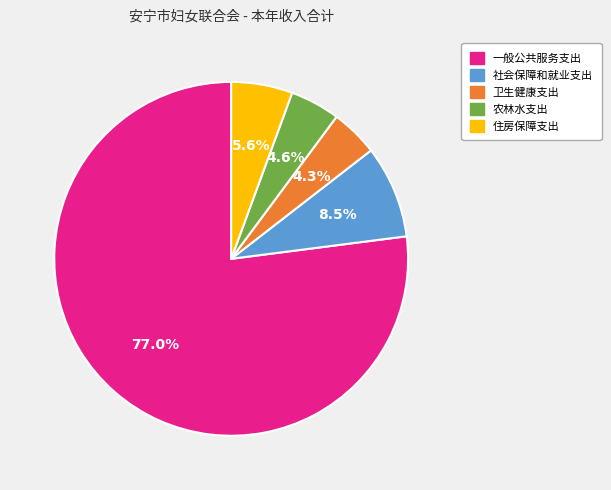

How many segments does this pie chart have?

5